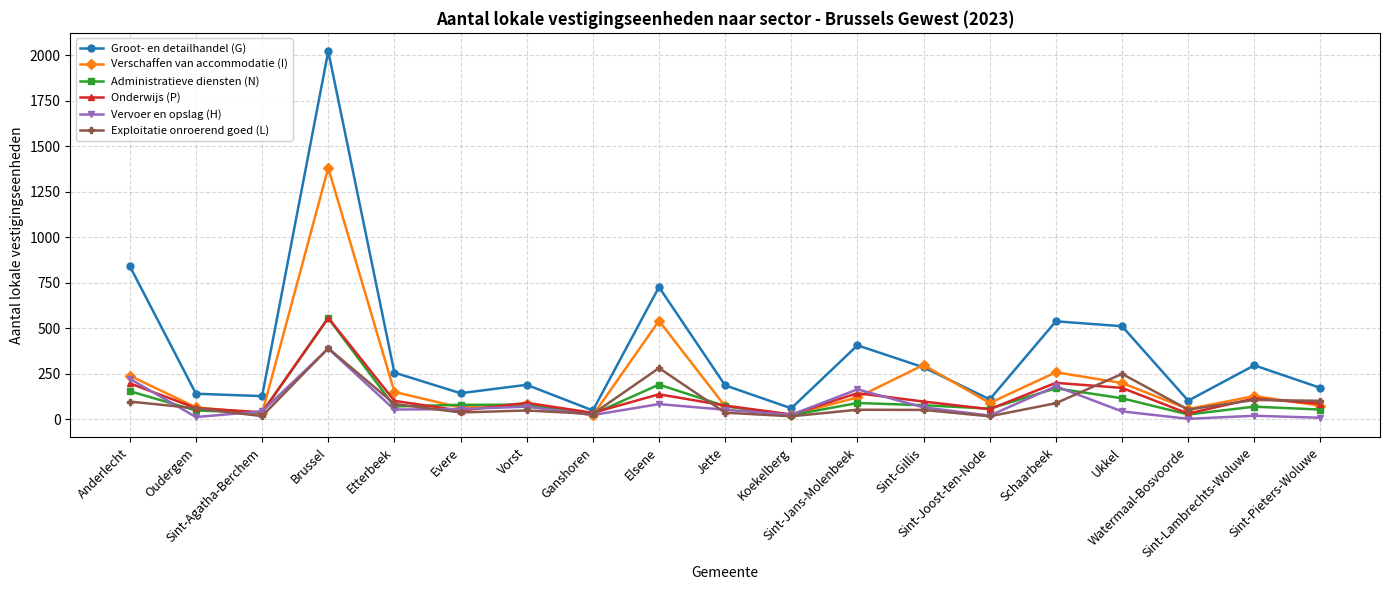

What is the maximum value for Vervoer en opslag (H)?

389